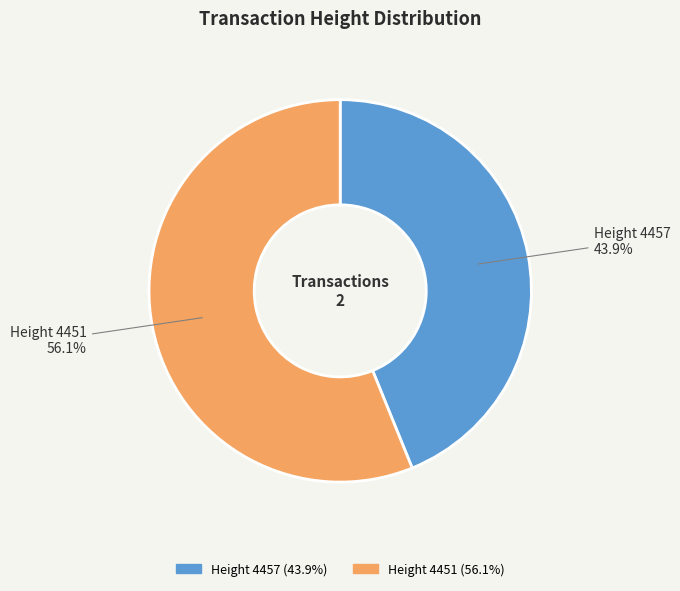

What percentage is NOT represented by Height 4451?

43.9%